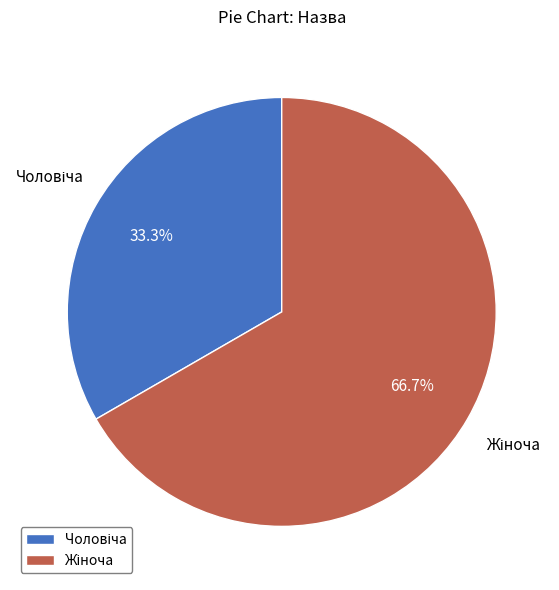

To the nearest percent, what is the difference between the largest and smallest slice percentages?

33%